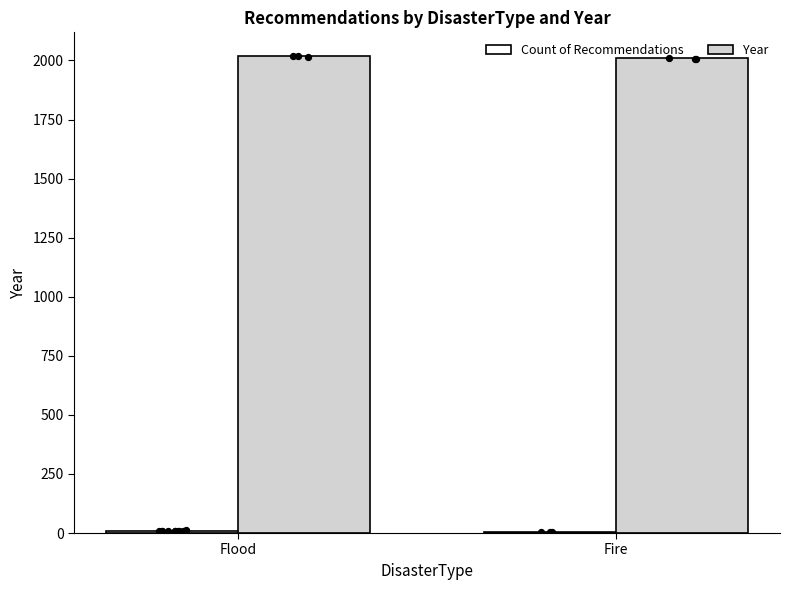

Which series has the largest total across all categories?

Year